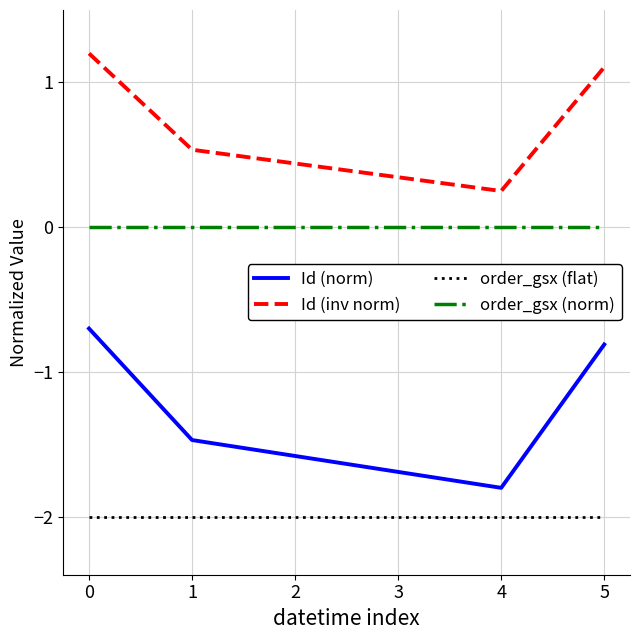

What is the lowest value of the Id (norm) series?

-1.8